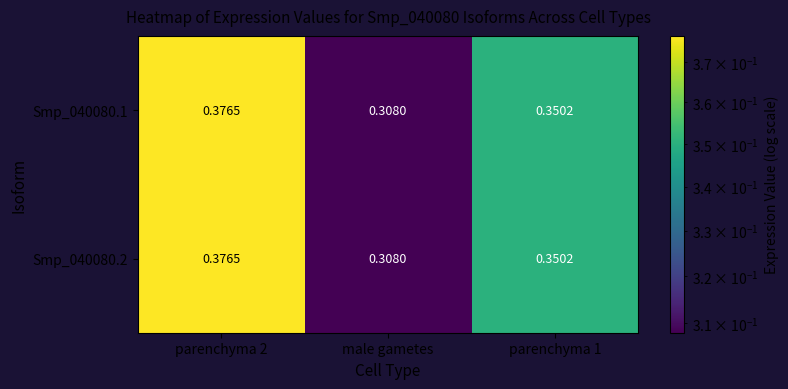

At which label is Smp_040080.1 closest to 0?

male gametes